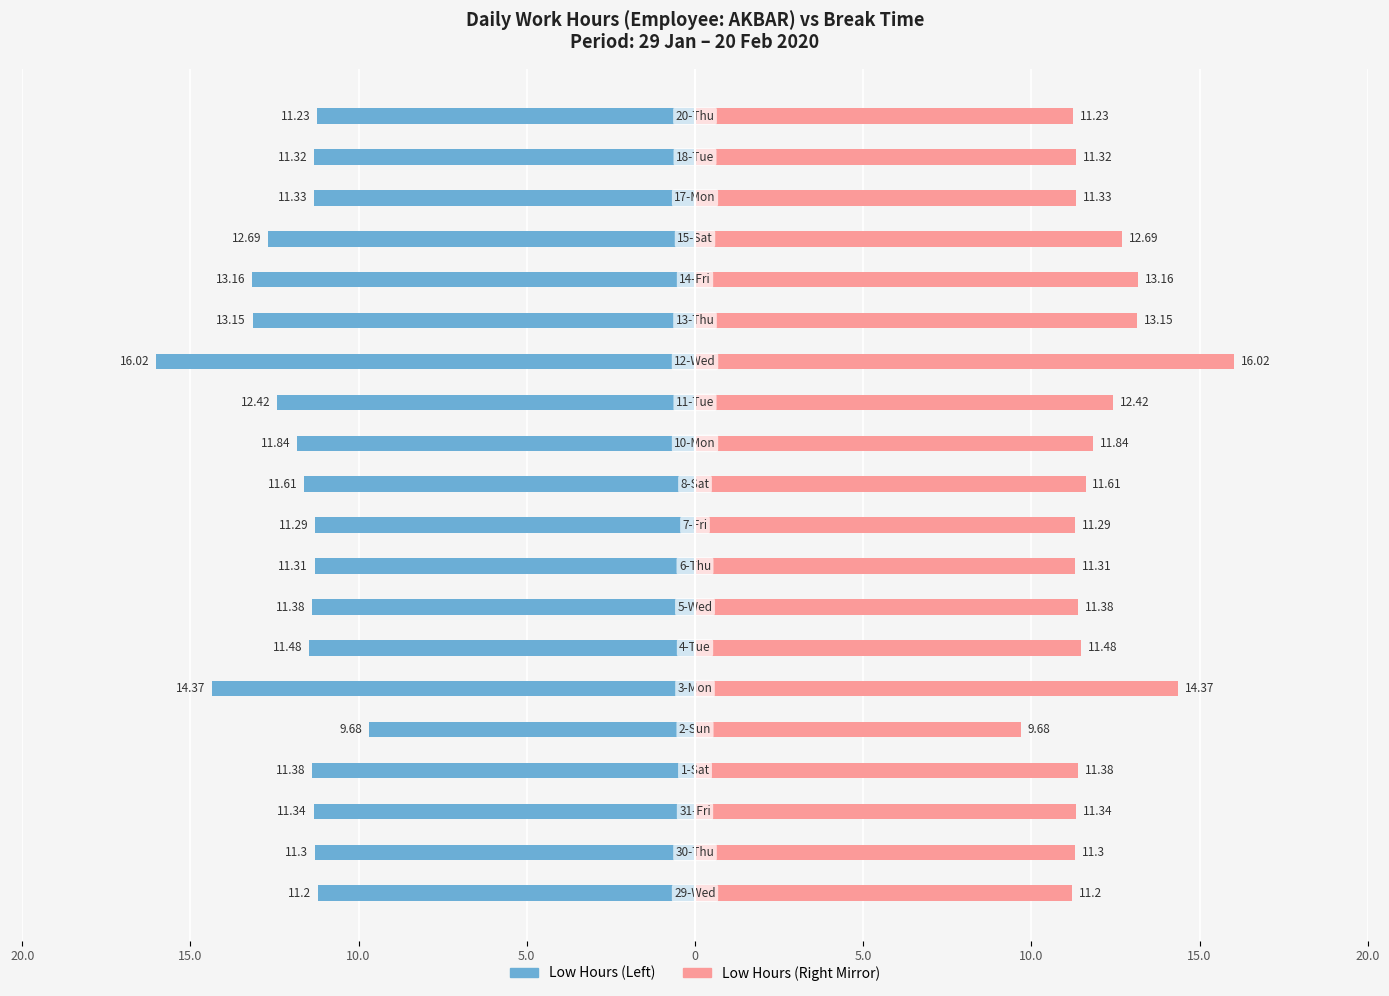

What is the minimum value shown in the chart?

-16.0